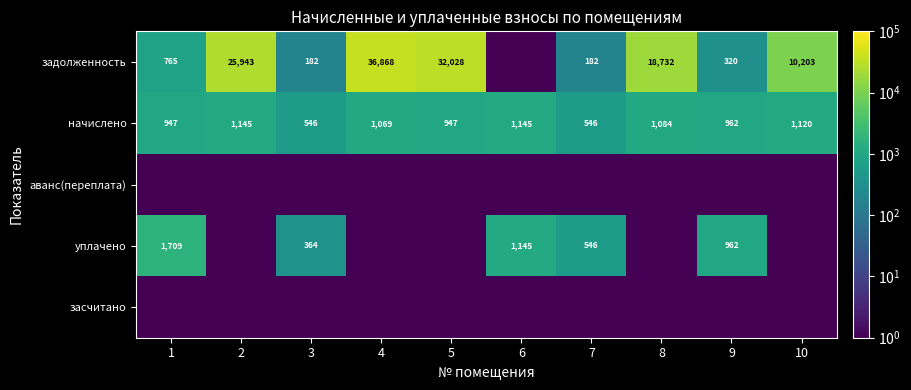

The задолженность series shows 301.6 at 3. True or false?

False